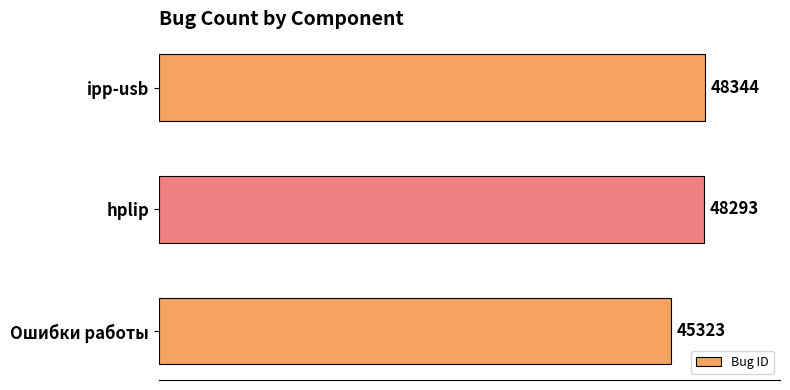

At which label is the value closest to 46833?

hplip